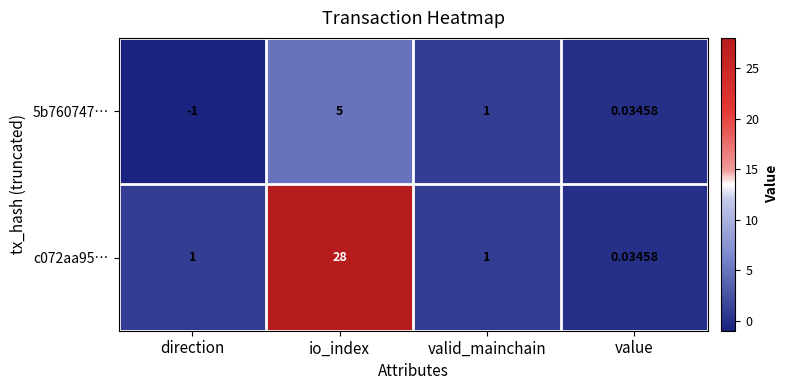

Between direction and valid_mainchain, which series saw the biggest shift?

5b760747…